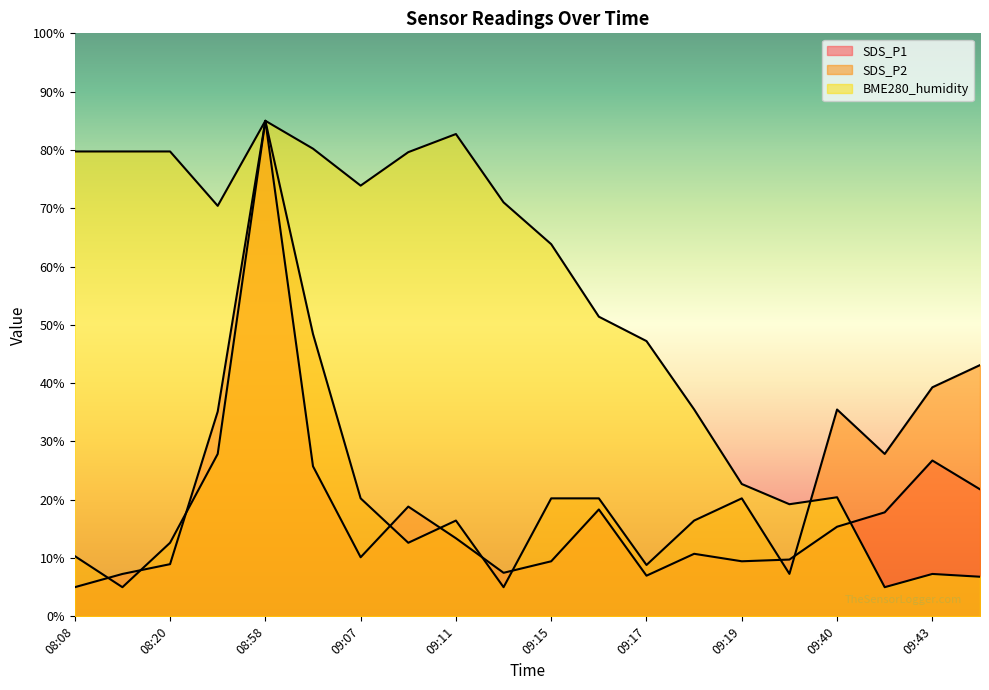

What is the sum of the SDS_P2 values at 09:22 and 09:19?

27.5